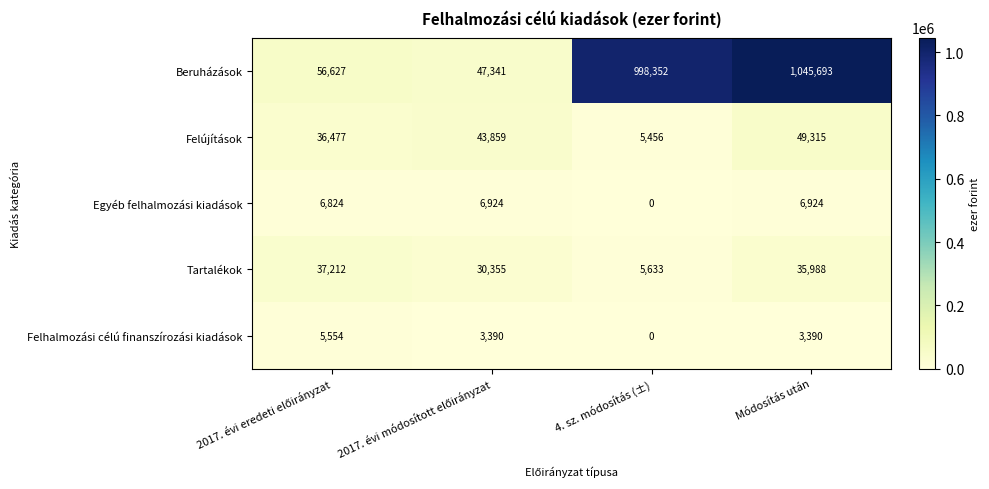

Which series has the widest spread of values?

Beruházások